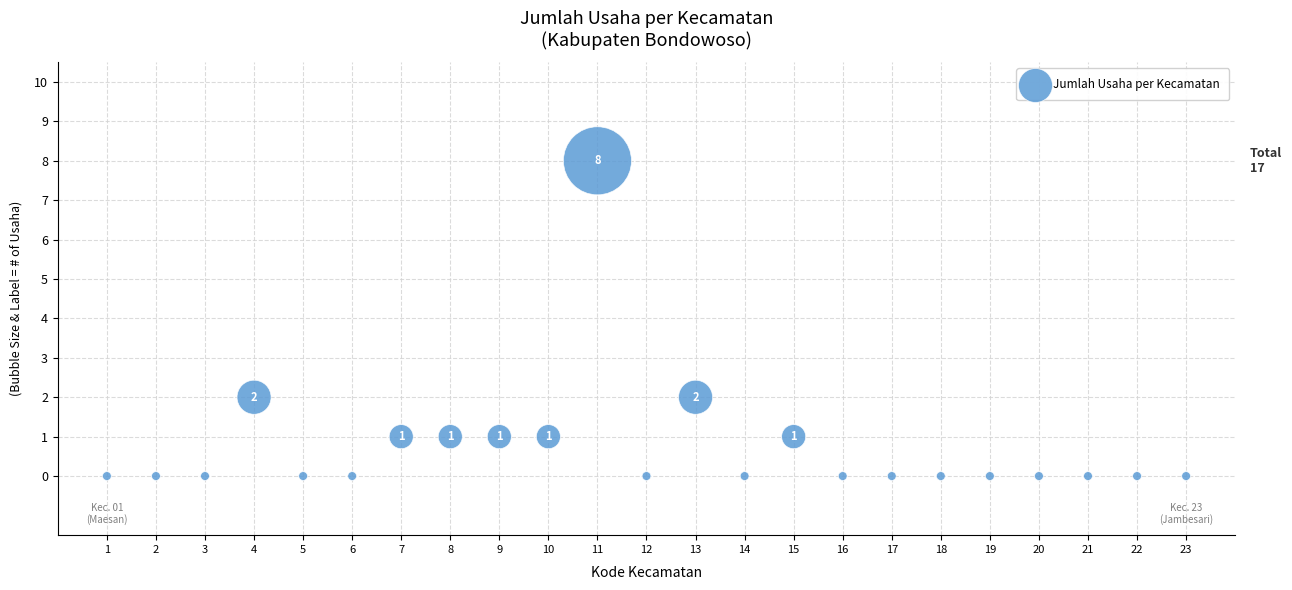

What is the range of Y values (max minus min)?

8